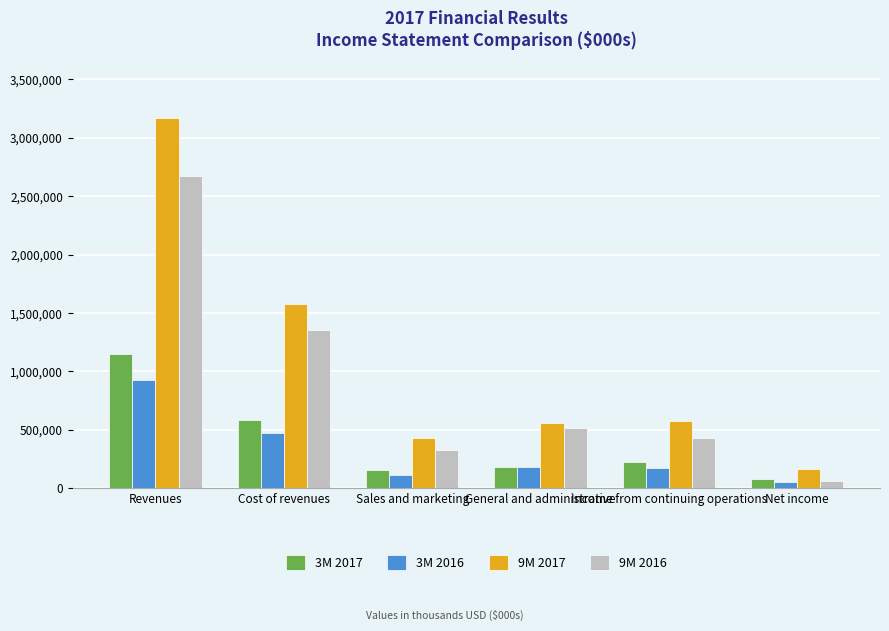

What is the difference between the maximum and minimum values in the 9M 2016 series?

2604292